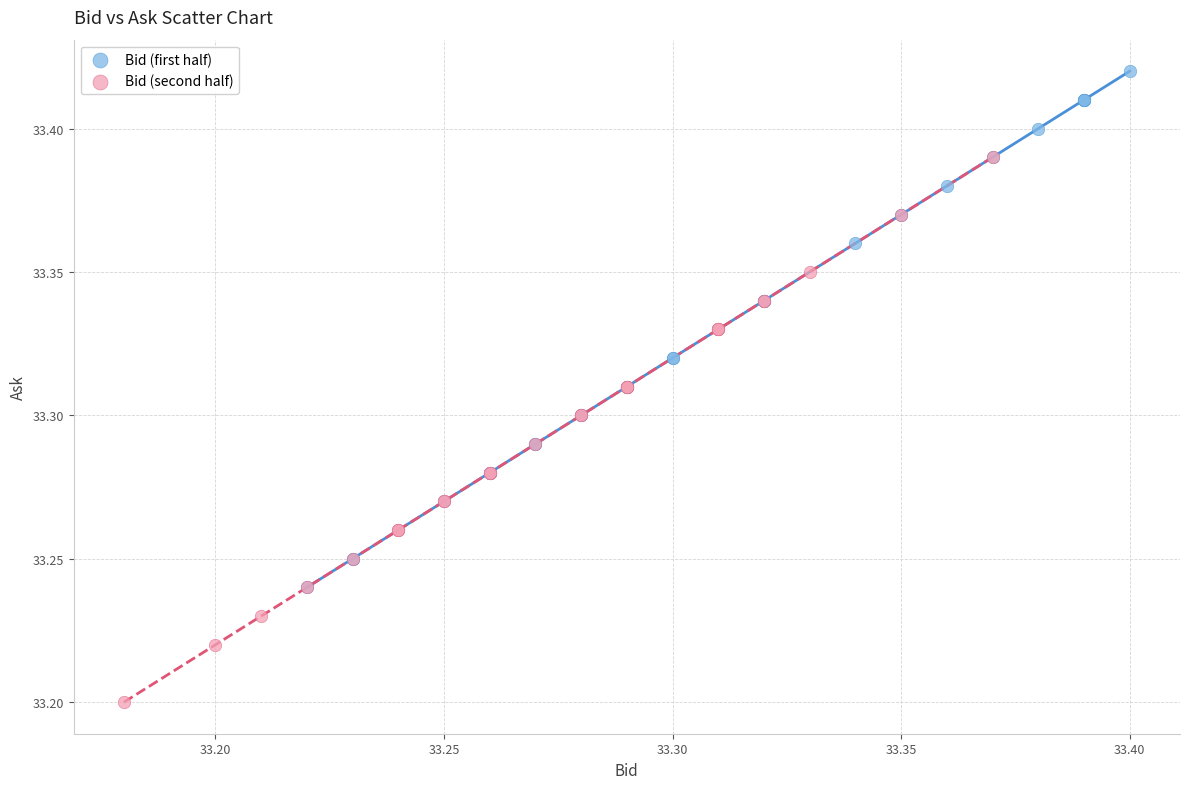

Which series reaches the maximum Y coordinate?

Bid (first half)